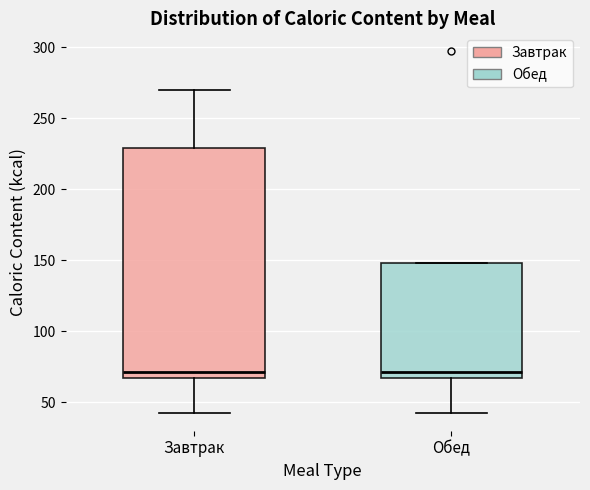

Reading left to right, transcribe this box plot: for each box, give where its median line is, the range the box spans, and where its two whiskers end, as read against the y-axis. The values are not printed on the chart, so give them approximately, as read against the axis.

Завтрак: median 70, box 65 to 230, whiskers 45 to 270
Обед: median 70, box 65 to 150, whiskers 45 to 150